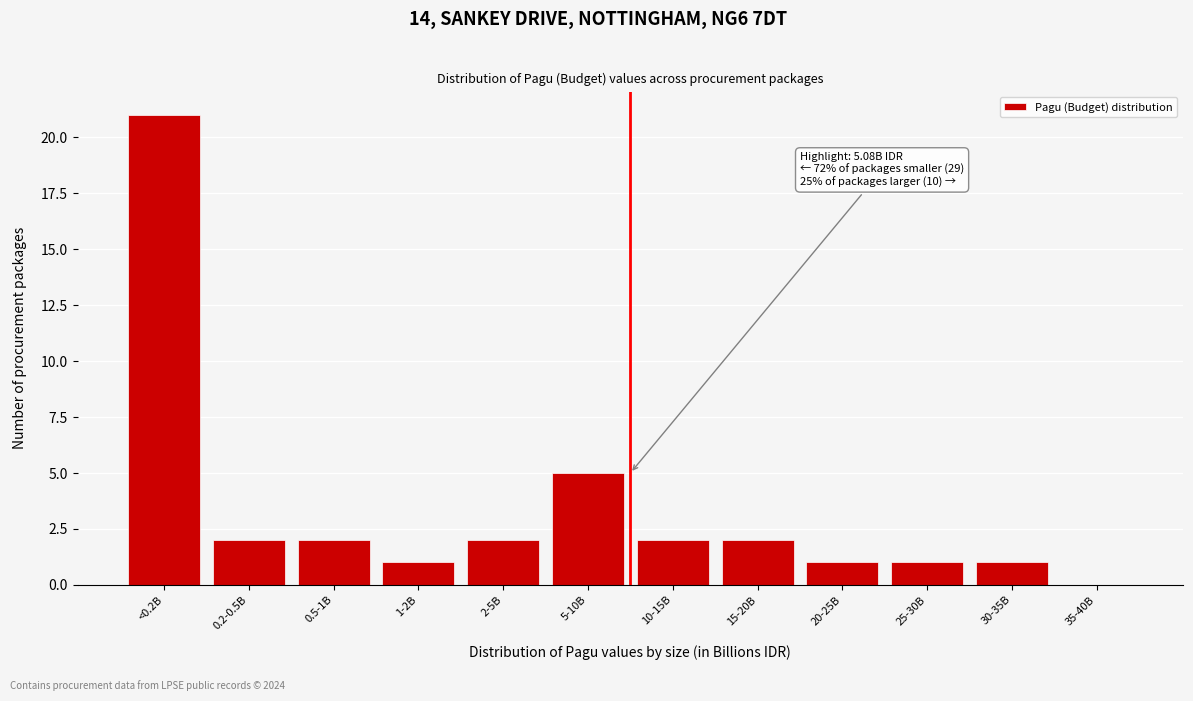

Reading right to left, what are all the values shown in this chart?

35-40B=0	30-35B=1	25-30B=1	20-25B=1	15-20B=2	10-15B=2	5-10B=5	2-5B=2	1-2B=1	0.5-1B=2	0.2-0.5B=2	<0.2B=21